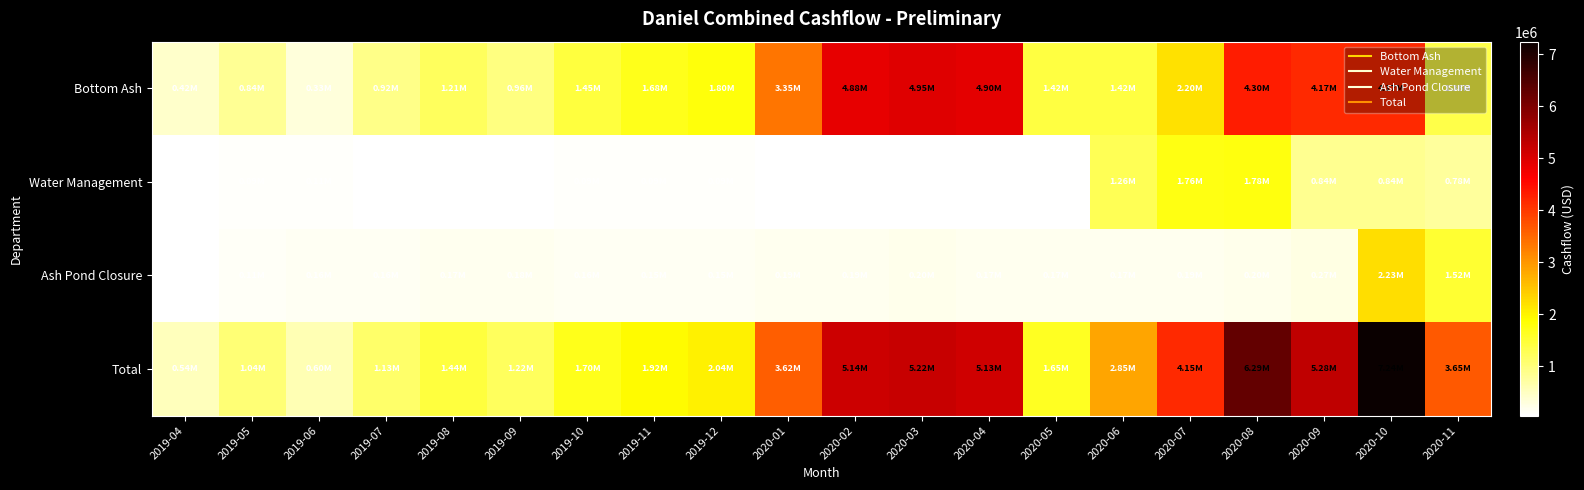

Count the number of data series in this chart.

4